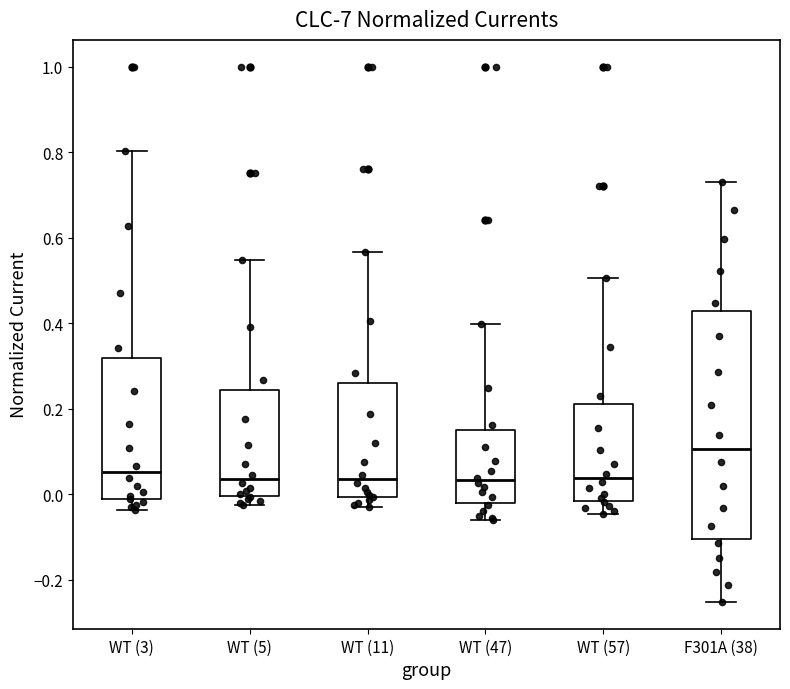

Reading left to right, transcribe this box plot: for each box, give where its median line is, the range the box spans, and where its two whiskers end, as read against the y-axis. The values are not printed on the chart, so give them approximately, as read against the axis.

WT (3): median 0.06, box 0.00 to 0.32, whiskers -0.04 to 0.80
WT (5): median 0.04, box 0.00 to 0.24, whiskers -0.02 to 0.54
WT (11): median 0.04, box 0.00 to 0.26, whiskers -0.04 to 0.56
WT (47): median 0.04, box -0.02 to 0.14, whiskers -0.06 to 0.40
WT (57): median 0.04, box -0.02 to 0.22, whiskers -0.04 to 0.50
F301A (38): median 0.10, box -0.10 to 0.42, whiskers -0.26 to 0.72